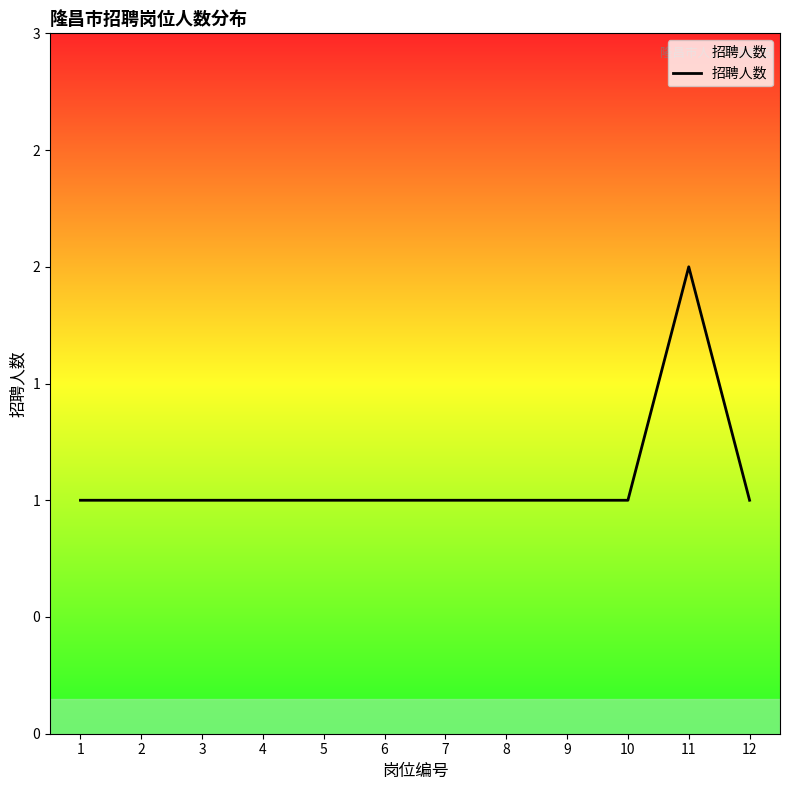

Reading left to right, transcribe all the data shown in this chart.

1	1	1	1	1	1	1	1	1	1	2	1